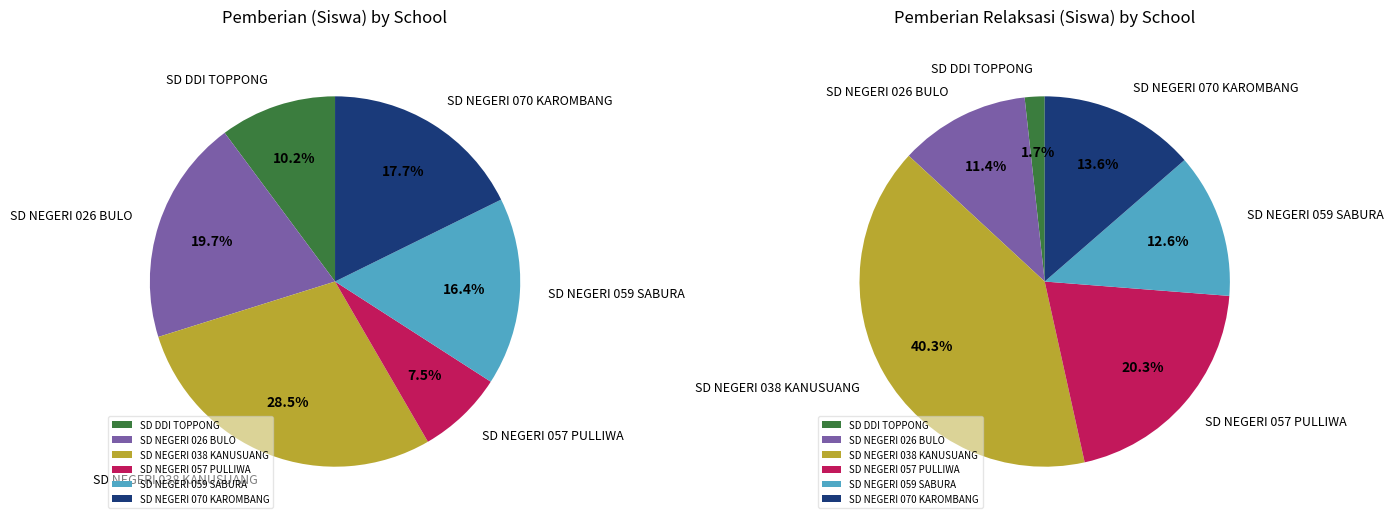

Is 8 the majority of the pie?

No